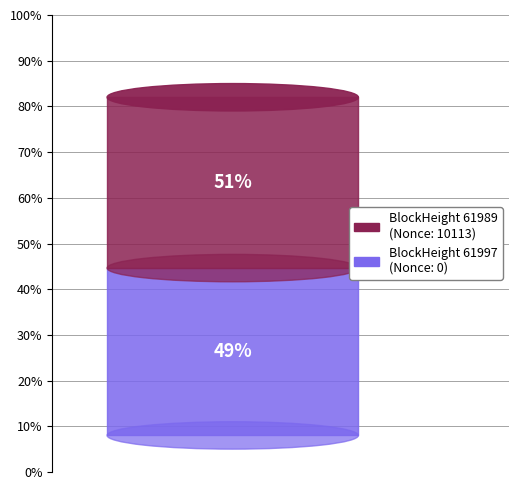

Rank the categories by value from lowest to highest.

61997, 61989